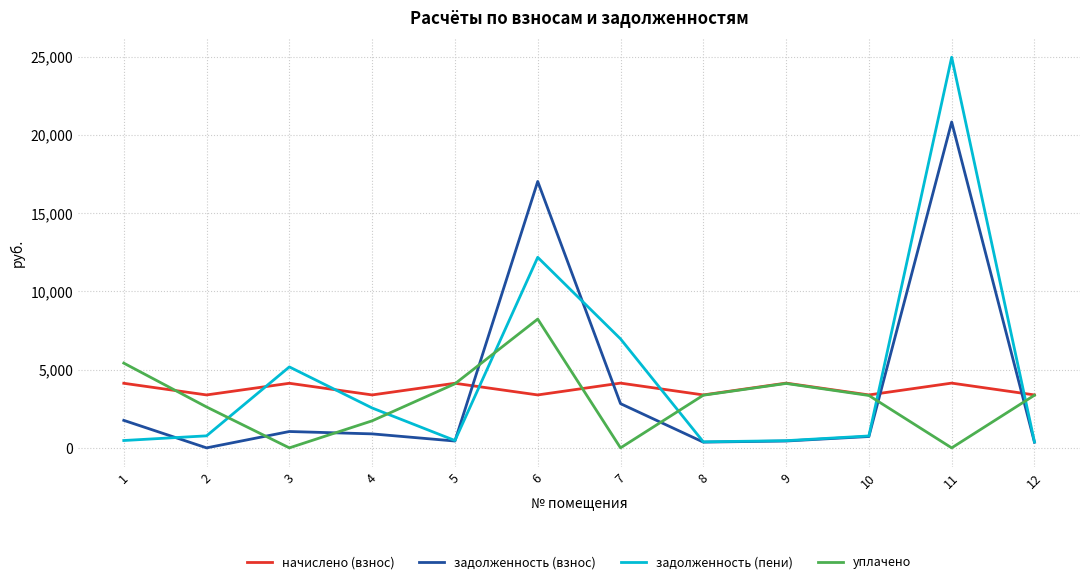

How many lines are shown in the chart?

4